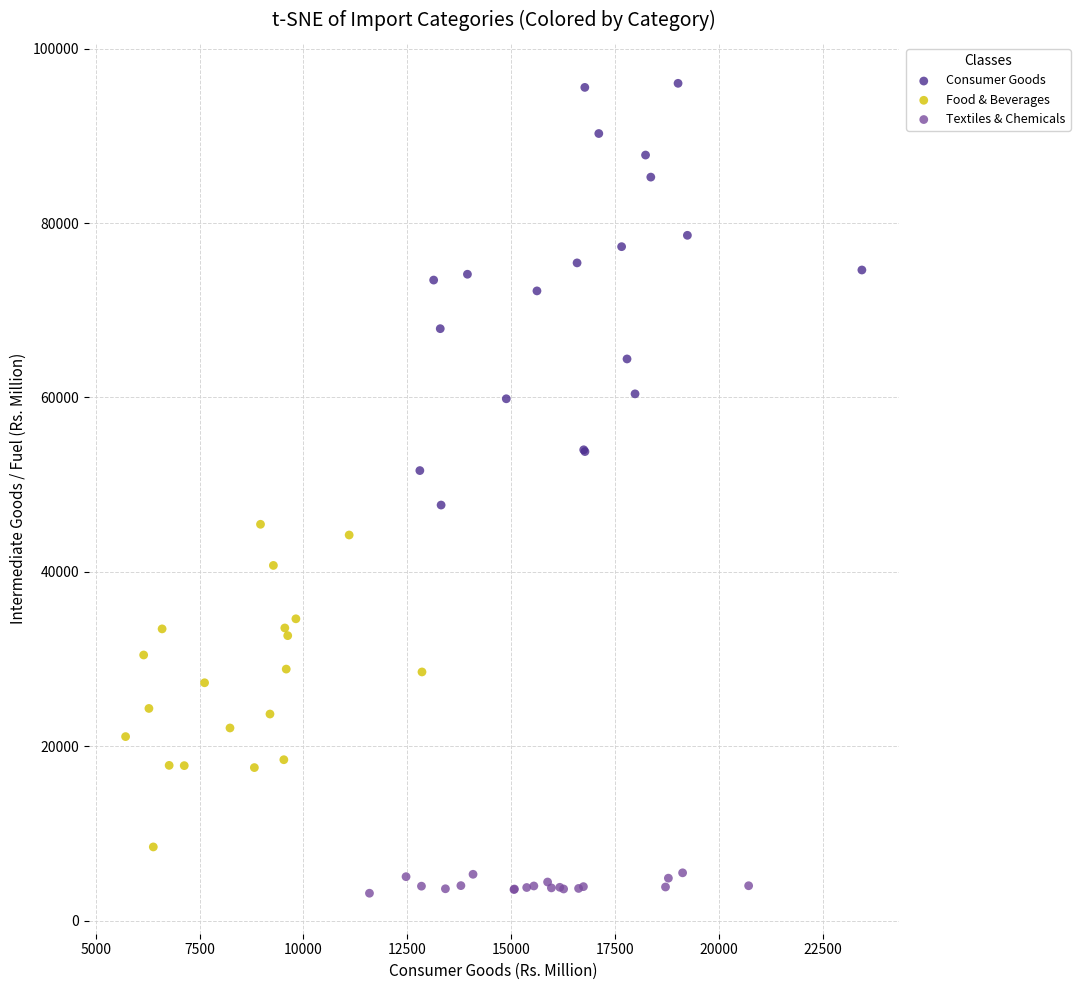

What are all the series names shown in the legend?

Consumer Goods, Food & Beverages, Textiles & Chemicals